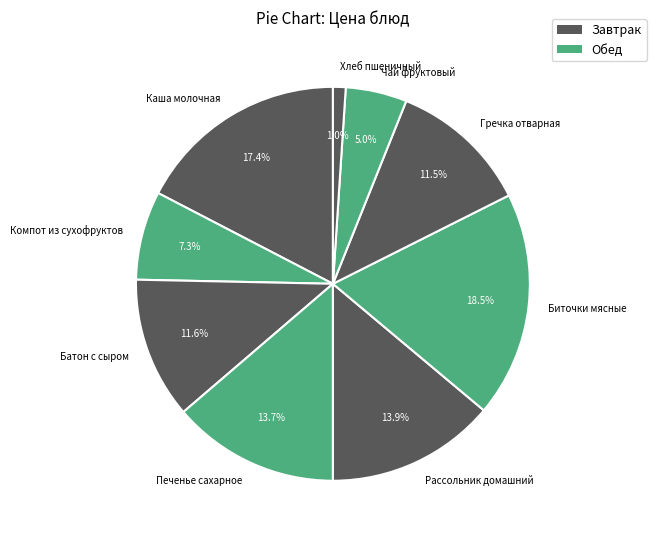

How much of the chart is everything except Чай фруктовый?

95.0%